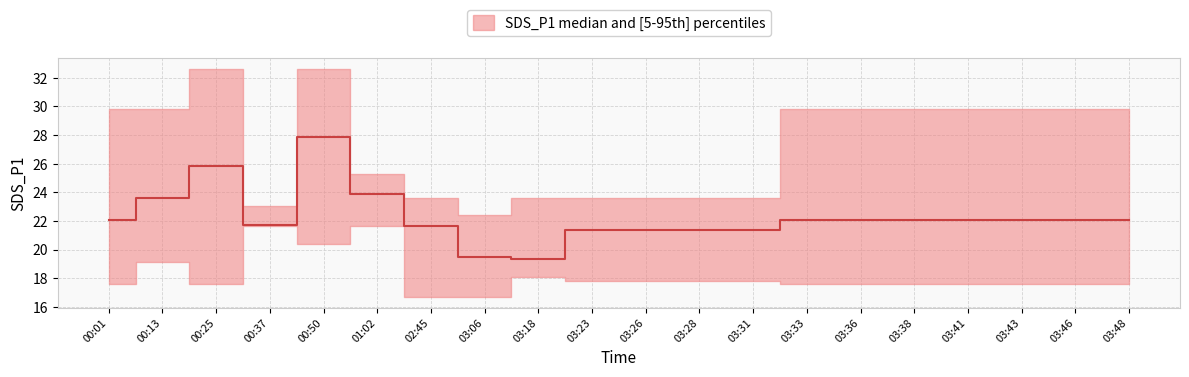

Which series changed the most between 00:50 and 03:33?

SDS_P1_median